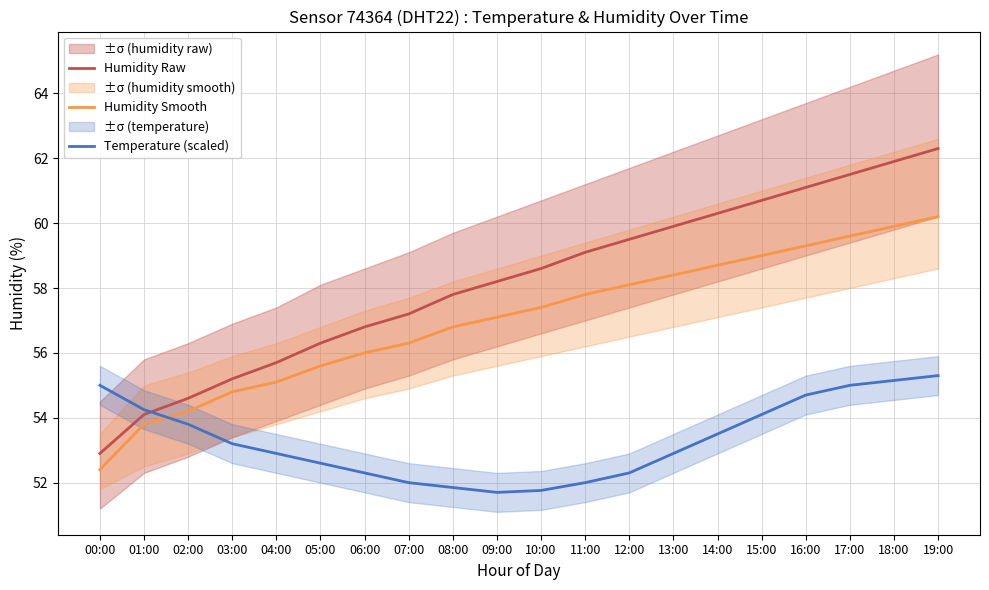

What is the value of the Temperature (scaled) point at the 13th from the left?

52.3